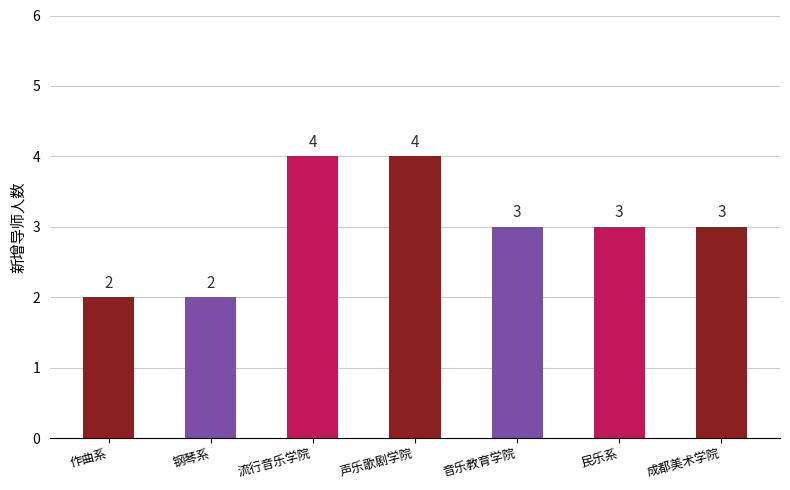

What is the maximum value shown in the chart?

4